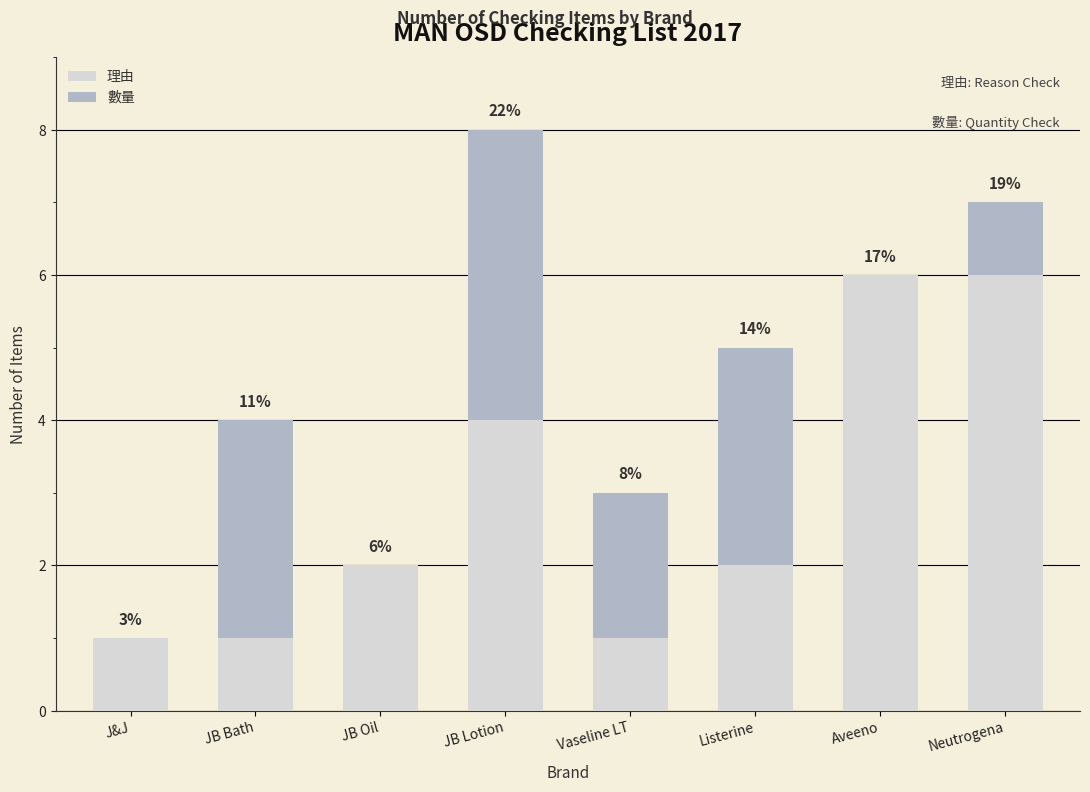

Are the bars horizontal?

No